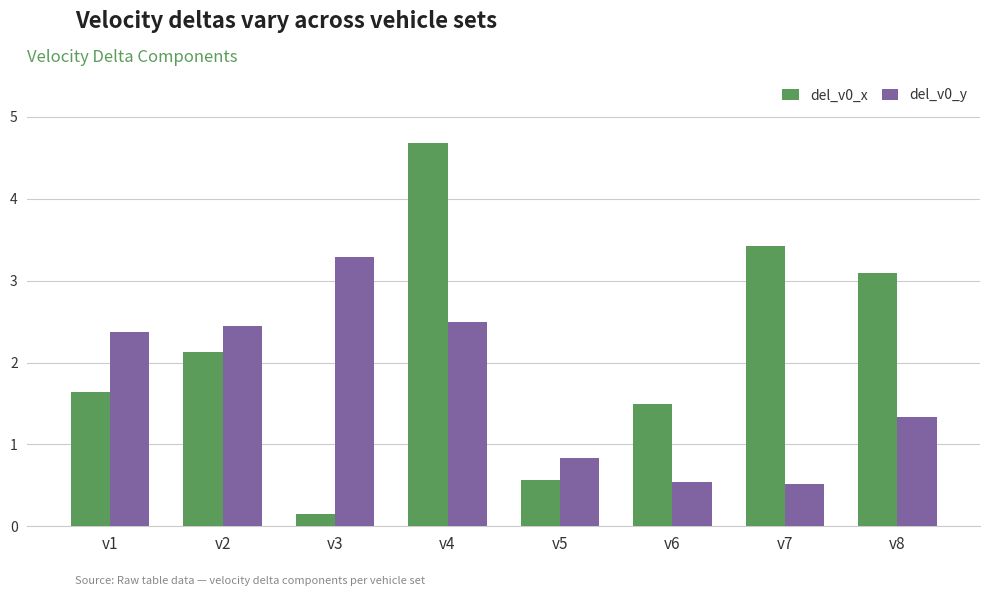

Which series has the largest total across all categories?

del_v0_x